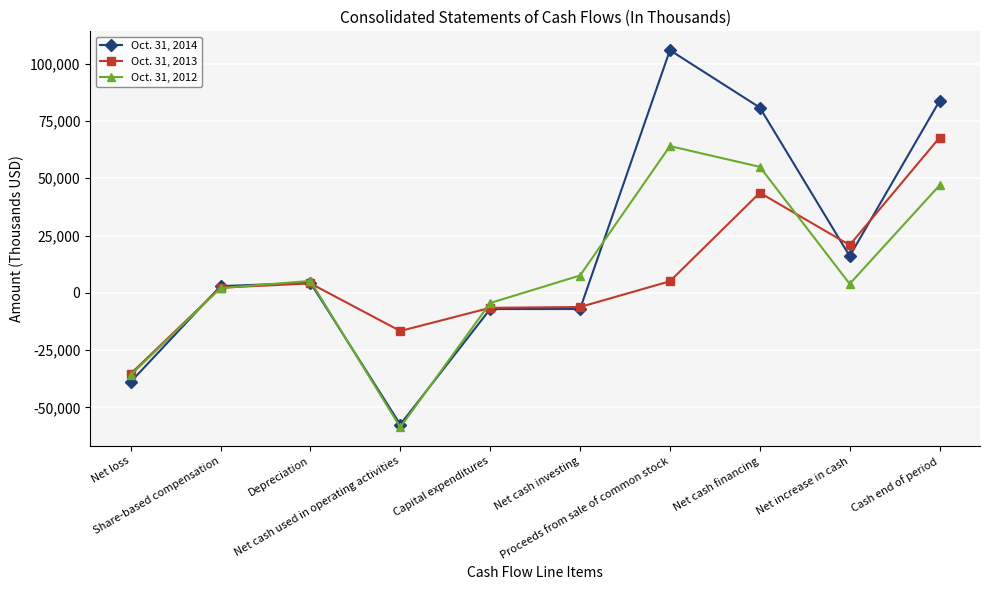

What is the difference between the maximum and second lowest values in the Oct. 31, 2014 series?

144727